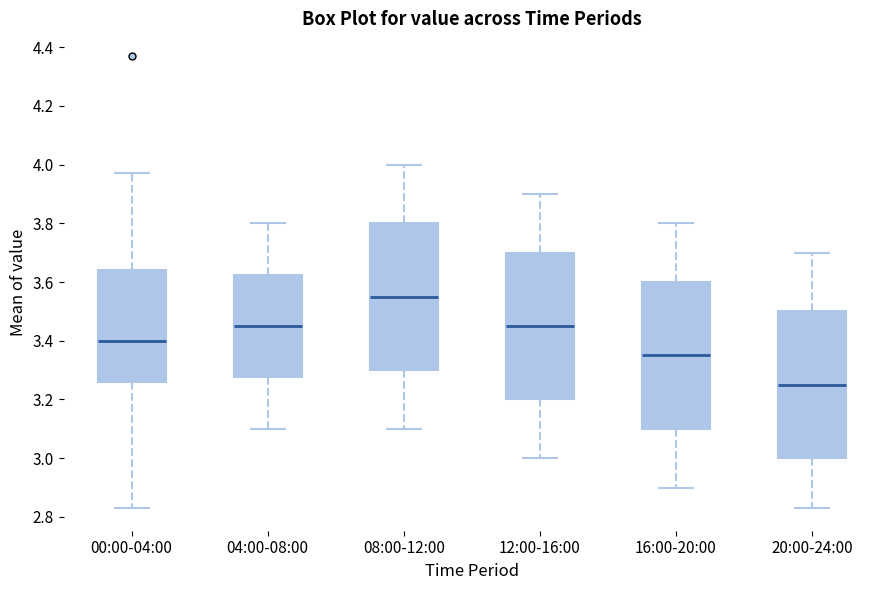

Reading left to right, transcribe this box plot: for each box, give where its median line is, the range the box spans, and where its two whiskers end, as read against the y-axis. The values are not printed on the chart, so give them approximately, as read against the axis.

00:00-04:00: median 3.40, box 3.26 to 3.64, whiskers 2.84 to 3.98
04:00-08:00: median 3.46, box 3.28 to 3.62, whiskers 3.10 to 3.80
08:00-12:00: median 3.56, box 3.30 to 3.80, whiskers 3.10 to 4.00
12:00-16:00: median 3.46, box 3.20 to 3.70, whiskers 3.00 to 3.90
16:00-20:00: median 3.36, box 3.10 to 3.60, whiskers 2.90 to 3.80
20:00-24:00: median 3.26, box 3.00 to 3.50, whiskers 2.84 to 3.70